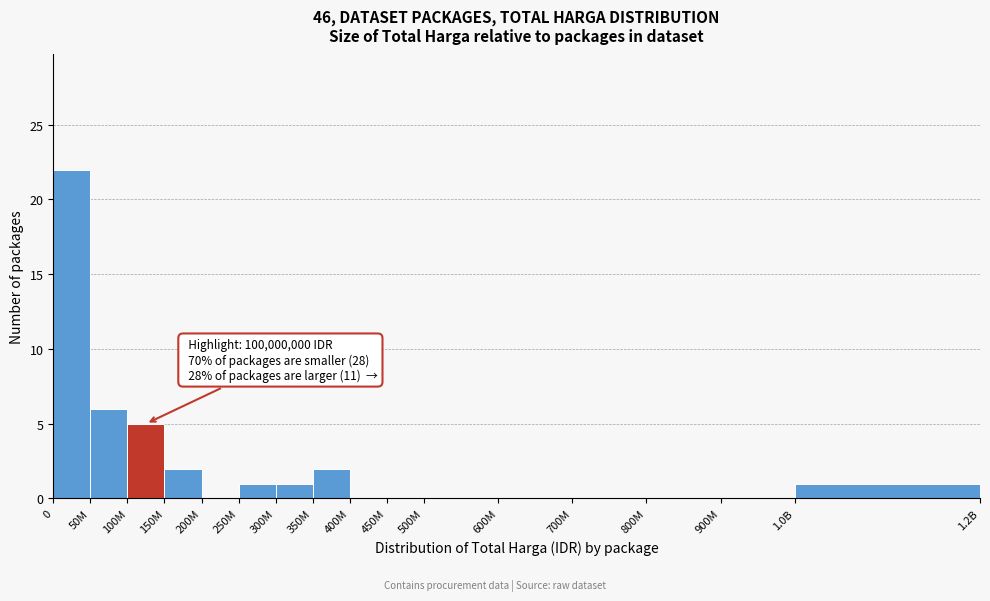

Reading left to right, transcribe all the data shown in this chart.

0=22	50M=6	100M=5	150M=2	200M=0	250M=1	300M=1	350M=2	400M=0	450M=0	500M=0	600M=0	700M=0	800M=0	900M=0	1.0B=1